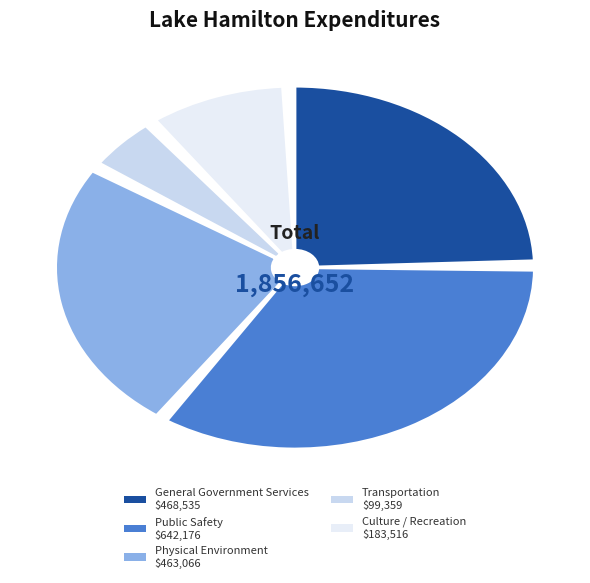

Is it true that Physical Environment is 25% of the pie?

True